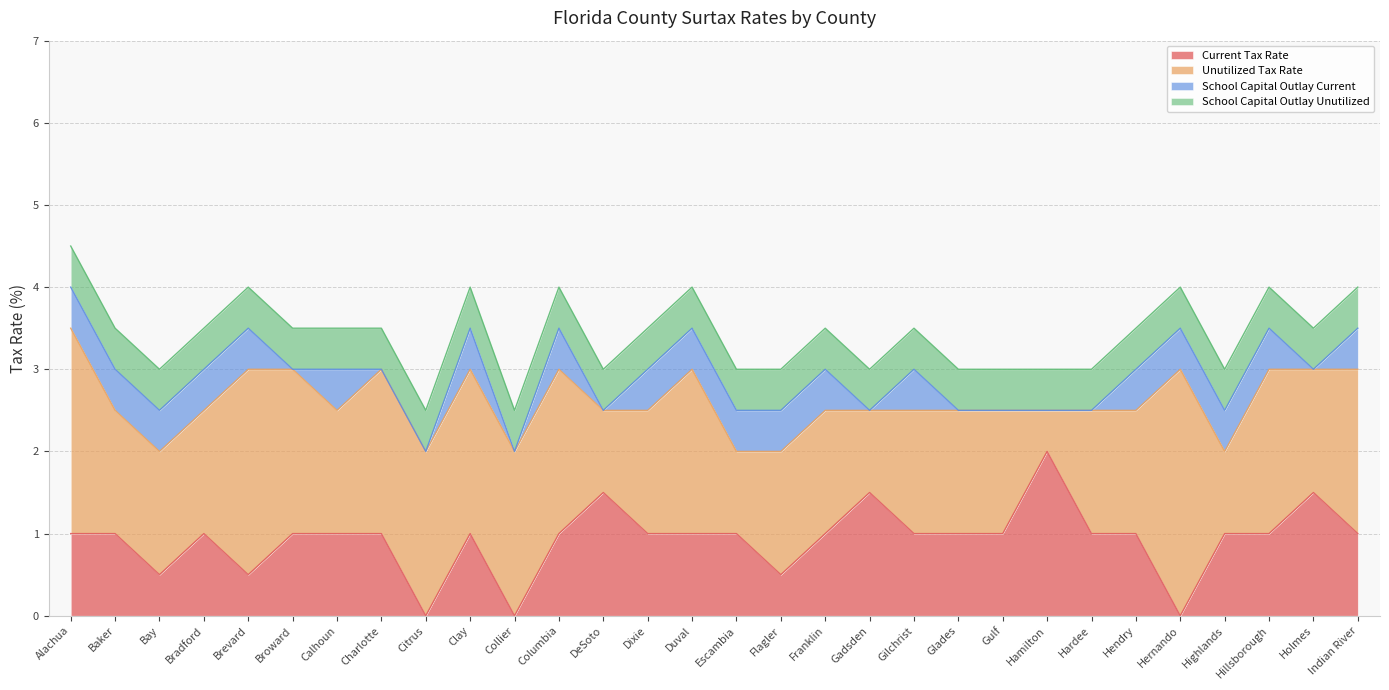

What is the sum of the Current Tax Rate values at Highlands and Bradford?

2.0